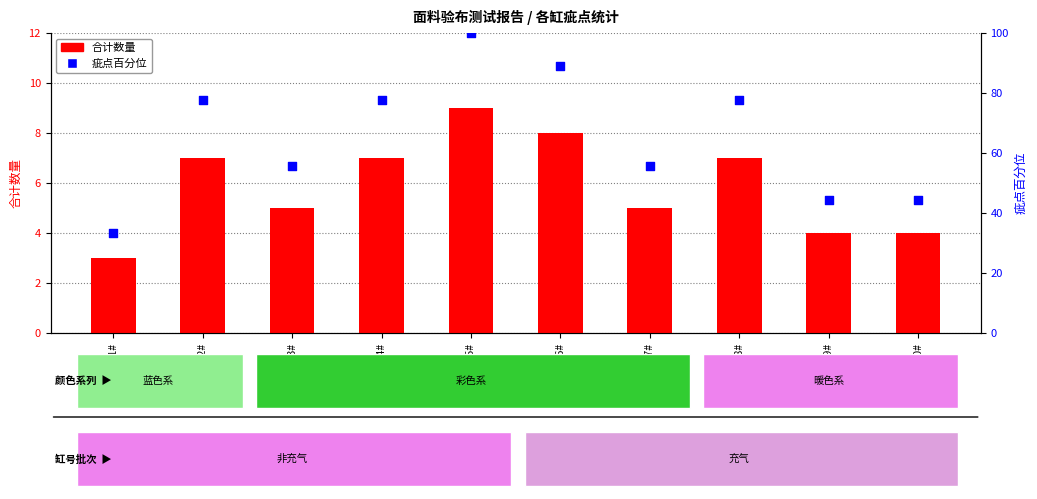

What are all the series names shown in the legend?

合计数量, 疵点占比百分位